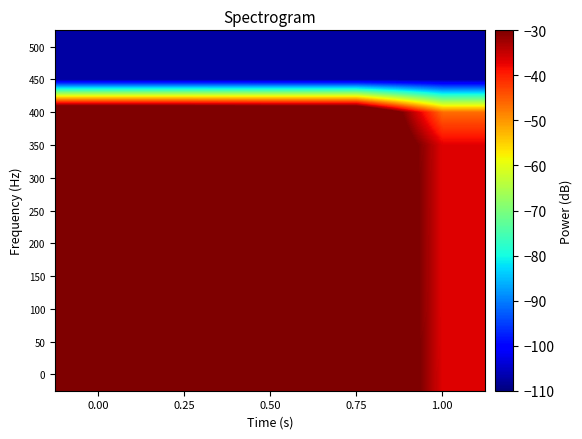

Reading left to right, list all the values displayed in this chart.

0: 0.00=-2.5	0.25=-12.2	0.50=-10.6	0.75=-10.7	1.00=-36.8
50: 0.00=-1.7	0.25=-11.3	0.50=-11.4	0.75=-11.5	1.00=-36.8
100: 0.00=-1.1	0.25=-10.7	0.50=-12.0	0.75=-12.1	1.00=-36.8
150: 0.00=-1.0	0.25=-10.7	0.50=-12.1	0.75=-12.3	1.00=-36.8
200: 0.00=-0.9	0.25=-10.6	0.50=-12.1	0.75=-12.3	1.00=-36.8
250: 0.00=-0.7	0.25=-10.4	0.50=-12.3	0.75=-12.5	1.00=-36.8
300: 0.00=-0.7	0.25=-10.3	0.50=-12.4	0.75=-12.5	1.00=-36.8
350: 0.00=0.0	0.25=-9.7	0.50=-13.0	0.75=-13.2	1.00=-36.8
400: 0.00=-11.1	0.25=-11.1	0.50=-11.6	0.75=-11.6	1.00=-46.4
450: 0.00=-107.5	0.25=-107.5	0.50=-107.5	0.75=-107.5	1.00=-107.5
500: 0.00=-107.5	0.25=-107.5	0.50=-107.5	0.75=-107.5	1.00=-107.5